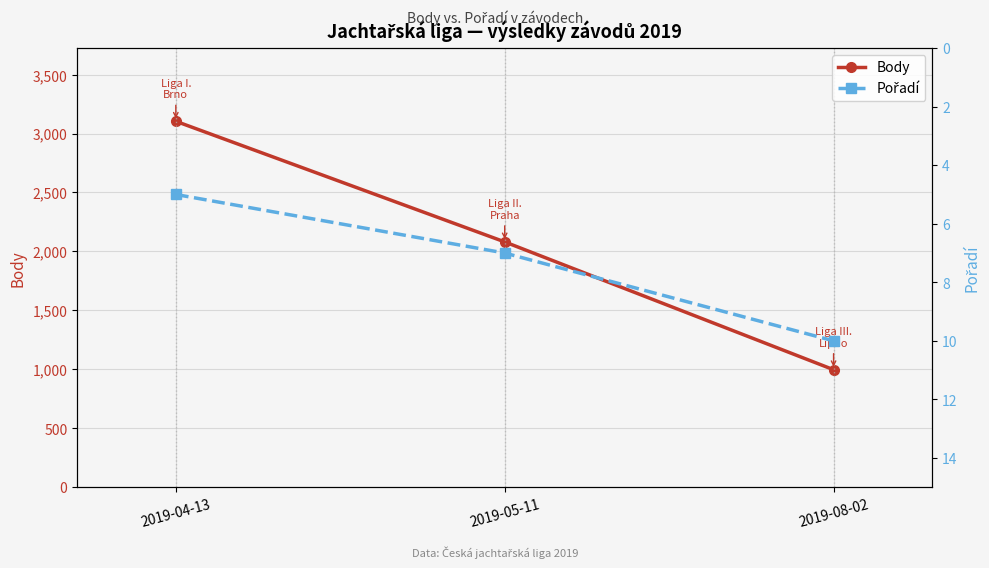

Reading left to right, list all the values displayed in this chart.

Body: 3104	2081	997
Pořadí: 5	7	10